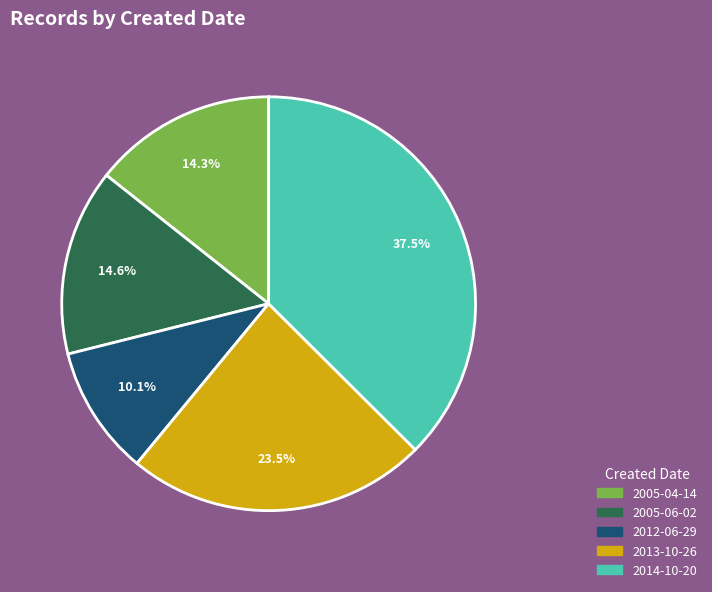

Count the number of slices in the pie.

5